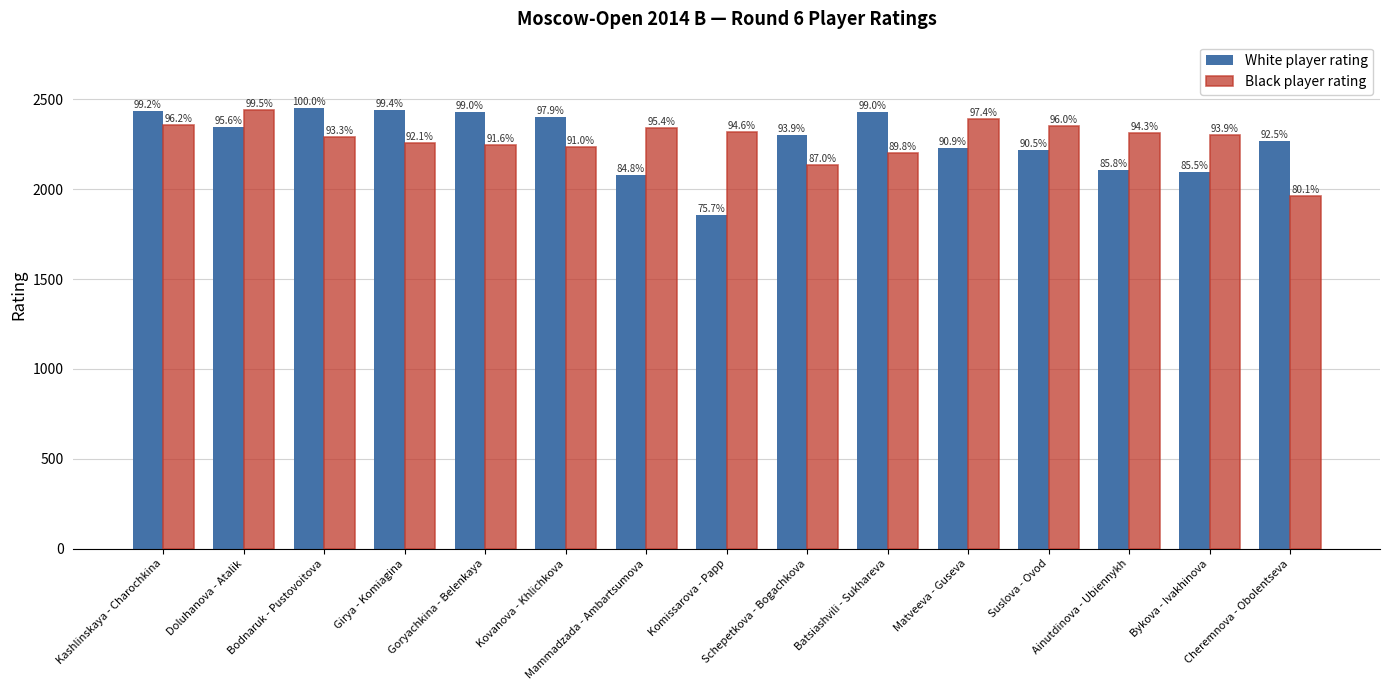

Between Bodnaruk - Pustovoitova and Kovanova - Khlichkova, which series saw the biggest shift?

Black player rating